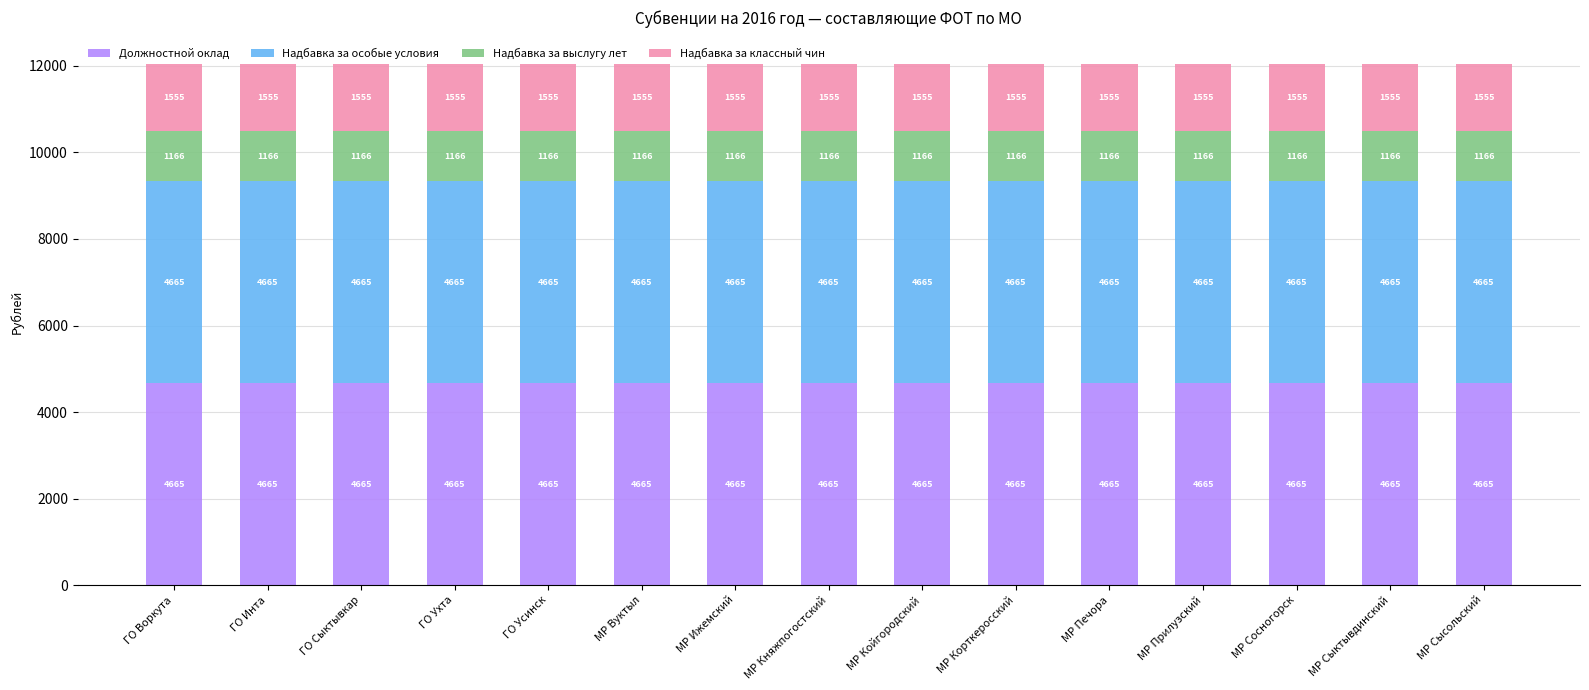

The Должностной оклад series shows 2281.2 at МР Вуктыл. True or false?

False